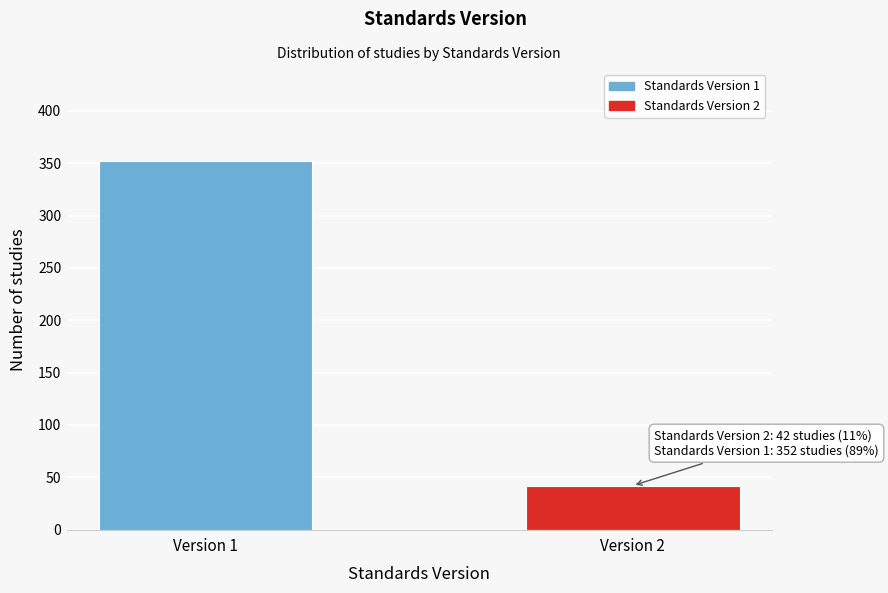

Reading left to right, list all the values displayed in this chart.

352	42